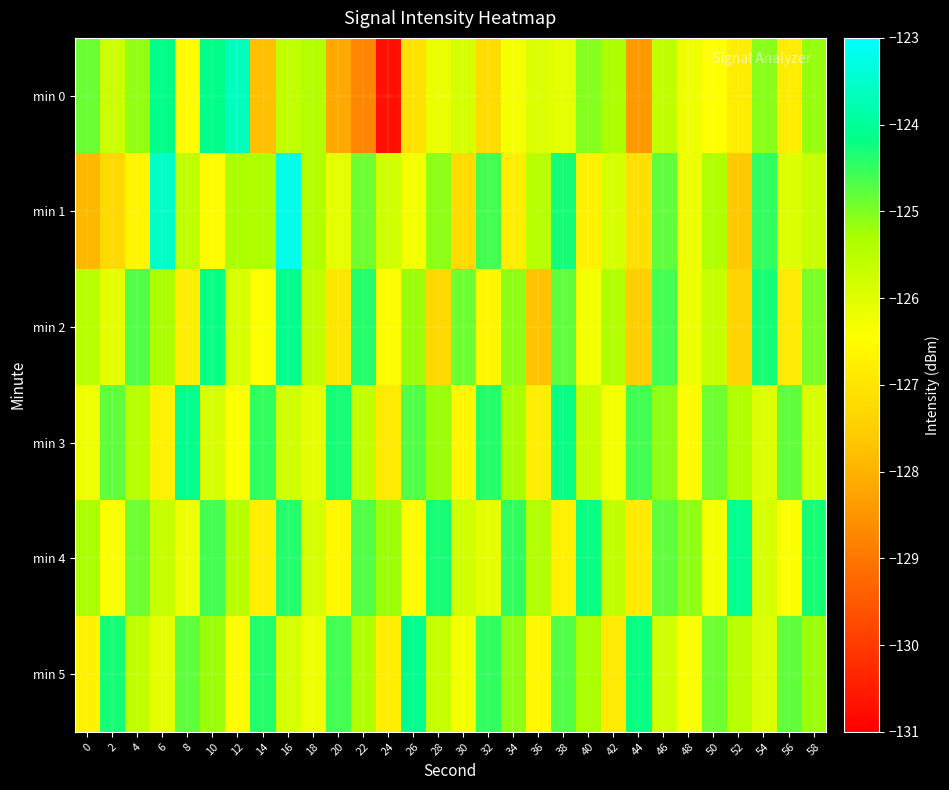

Reading left to right, extract all data points from this chart.

min 0: 0=-124.9	2=-125.7	4=-125.1	6=-124.1	8=-126.5	10=-124.1	12=-123.6	14=-127.8	16=-125.6	18=-125.4	20=-128.1	22=-128.7	24=-130.7	26=-127.1	28=-126.2	30=-125.9	32=-127.2	34=-126.3	36=-126.0	38=-126.1	40=-125.0	42=-125.3	44=-128.4	46=-125.6	48=-126.2	50=-126.4	52=-126.8	54=-125.1	56=-126.8	58=-125.2
min 1: 0=-127.9	2=-127.3	4=-126.6	6=-123.6	8=-125.6	10=-126.5	12=-125.3	14=-125.4	16=-123.2	18=-125.4	20=-126.1	22=-124.9	24=-125.8	26=-126.3	28=-125.1	30=-127.2	32=-124.6	34=-126.8	36=-125.5	38=-124.3	40=-126.7	42=-125.9	44=-127.1	46=-124.8	48=-126.2	50=-125.4	52=-127.6	54=-124.5	56=-126.0	58=-125.7
min 2: 0=-125.5	2=-126.1	4=-124.7	6=-125.3	8=-126.8	10=-124.2	12=-125.9	14=-126.4	16=-124.1	18=-125.6	20=-127.0	22=-124.4	24=-126.5	26=-125.2	28=-127.3	30=-124.9	32=-126.6	34=-125.1	36=-127.7	38=-124.8	40=-126.3	42=-125.4	44=-127.5	46=-124.6	48=-126.2	50=-125.7	52=-127.4	54=-124.3	56=-126.9	58=-125.0
min 3: 0=-126.2	2=-124.8	4=-125.5	6=-126.7	8=-124.1	10=-125.9	12=-126.4	14=-124.5	16=-125.8	18=-126.1	20=-124.3	22=-125.6	24=-126.9	26=-124.7	28=-125.2	30=-126.6	32=-124.4	34=-125.3	36=-126.8	38=-124.2	40=-125.7	42=-126.3	44=-124.6	46=-125.1	48=-126.5	50=-124.9	52=-125.4	54=-126.0	56=-124.8	58=-125.9
min 4: 0=-125.3	2=-126.4	4=-124.9	6=-125.7	8=-126.2	10=-124.6	12=-125.5	14=-126.8	16=-124.4	18=-125.9	20=-126.6	22=-124.7	24=-125.2	26=-126.5	28=-124.3	30=-125.8	32=-126.1	34=-124.5	36=-125.4	38=-126.7	40=-124.2	42=-125.6	44=-126.9	46=-124.8	48=-125.1	50=-126.3	52=-124.1	54=-125.9	56=-126.4	58=-124.3
min 5: 0=-126.7	2=-124.3	4=-125.6	6=-126.1	8=-124.8	10=-125.2	12=-126.5	14=-124.4	16=-125.9	18=-126.2	20=-124.6	22=-125.4	24=-126.8	26=-124.1	28=-125.7	30=-126.3	32=-124.5	34=-125.1	36=-126.6	38=-124.7	40=-125.3	42=-126.9	44=-124.2	46=-125.8	48=-126.4	50=-124.9	52=-125.5	54=-126.0	56=-124.8	58=-125.2